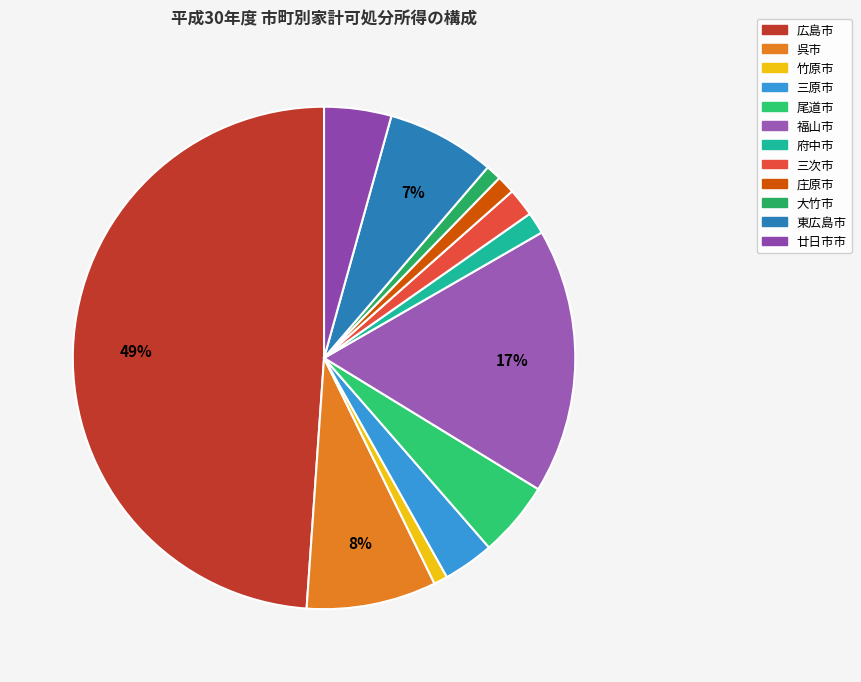

True or false: 東広島市 accounts for 7% of the total.

True